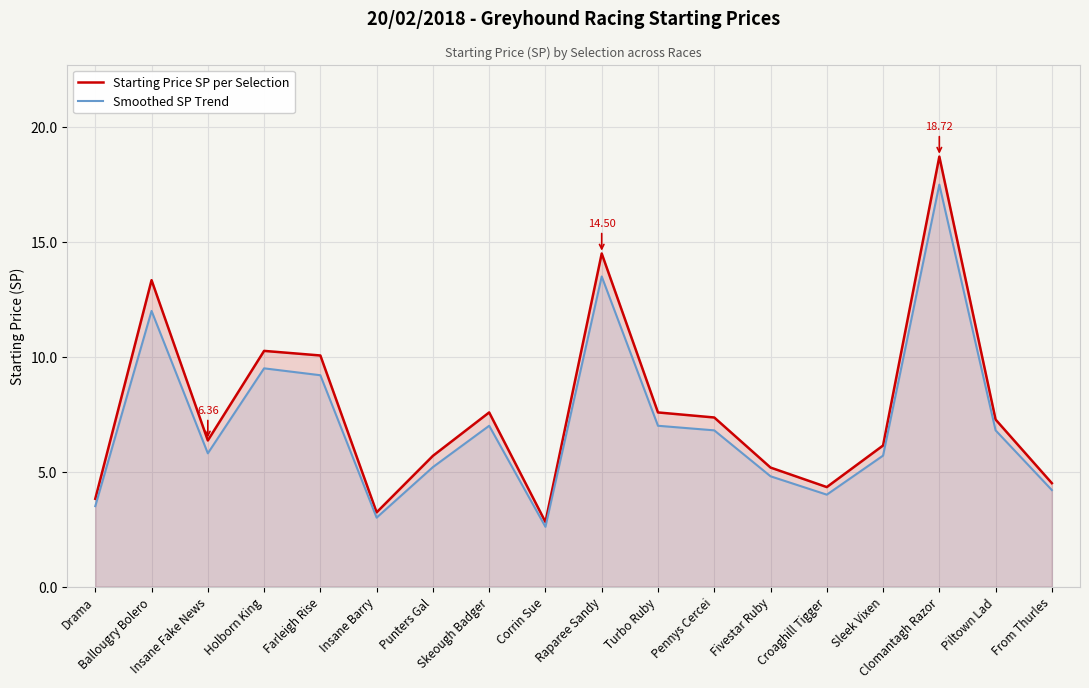

What is the spread (max minus min) of values at Insane Barry?

0.2